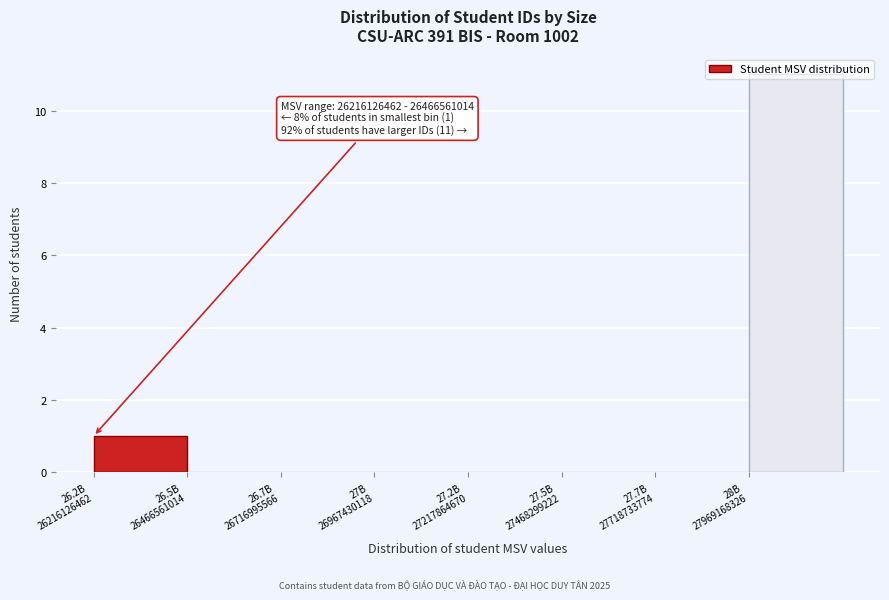

What is the maximum value shown in the chart?

11